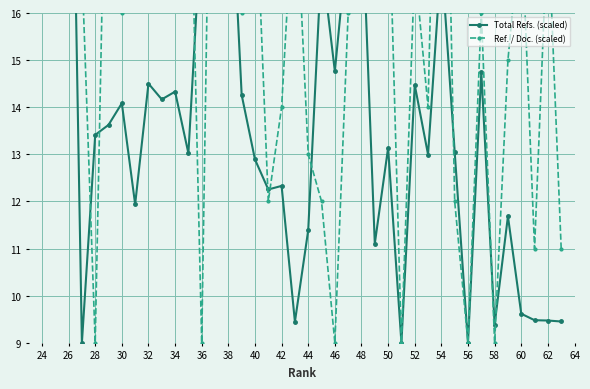

What is the total value across all series at 54?

33.7